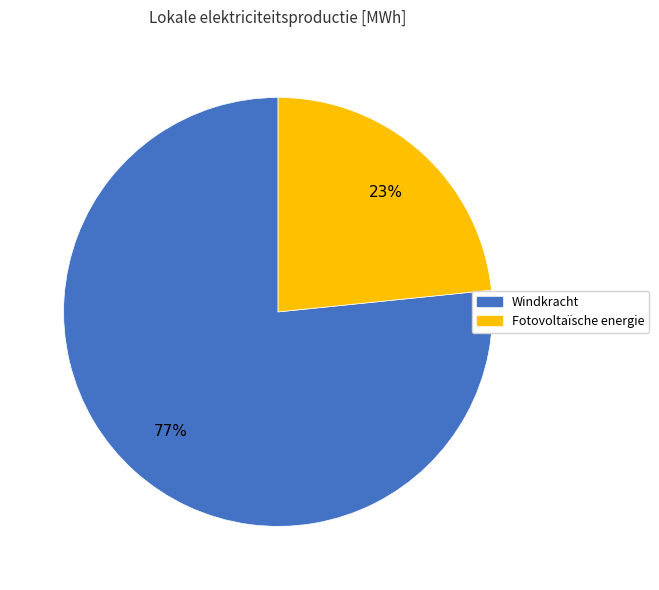

Is there a majority slice in this chart?

Yes